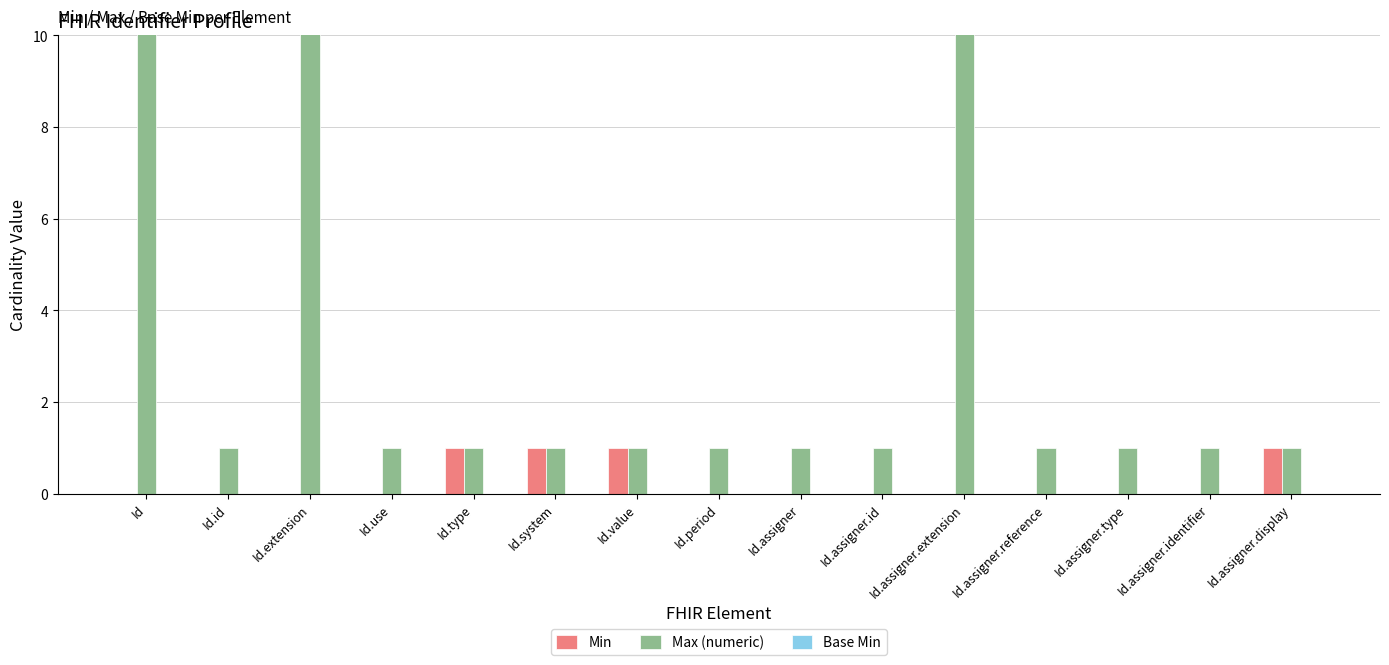

Reading left to right, what are all the values shown in this chart?

Min: Id=0	Id.id=0	Id.extension=0	Id.use=0	Id.type=1	Id.system=1	Id.value=1	Id.period=0	Id.assigner=0	Id.assigner.id=0	Id.assigner.extension=0	Id.assigner.reference=0	Id.assigner.type=0	Id.assigner.identifier=0	Id.assigner.display=1
Max (numeric): Id=999	Id.id=1	Id.extension=999	Id.use=1	Id.type=1	Id.system=1	Id.value=1	Id.period=1	Id.assigner=1	Id.assigner.id=1	Id.assigner.extension=999	Id.assigner.reference=1	Id.assigner.type=1	Id.assigner.identifier=1	Id.assigner.display=1
Base Min: Id=0	Id.id=0	Id.extension=0	Id.use=0	Id.type=0	Id.system=0	Id.value=0	Id.period=0	Id.assigner=0	Id.assigner.id=0	Id.assigner.extension=0	Id.assigner.reference=0	Id.assigner.type=0	Id.assigner.identifier=0	Id.assigner.display=0